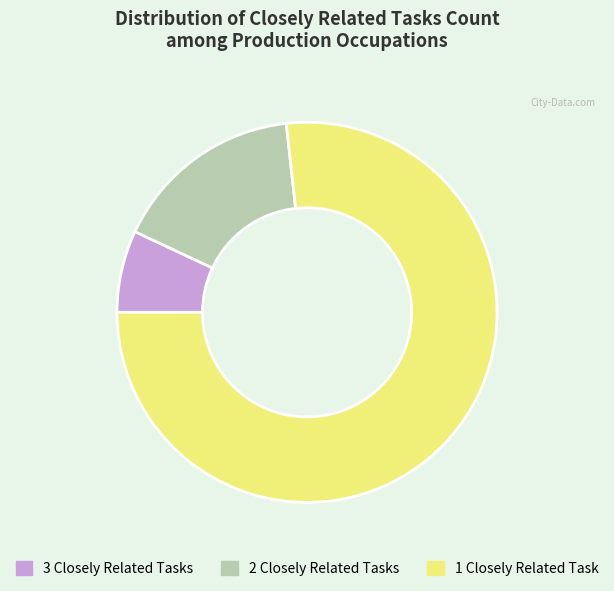

True or false: 2 Closely Related Tasks accounts for 16% of the total.

True